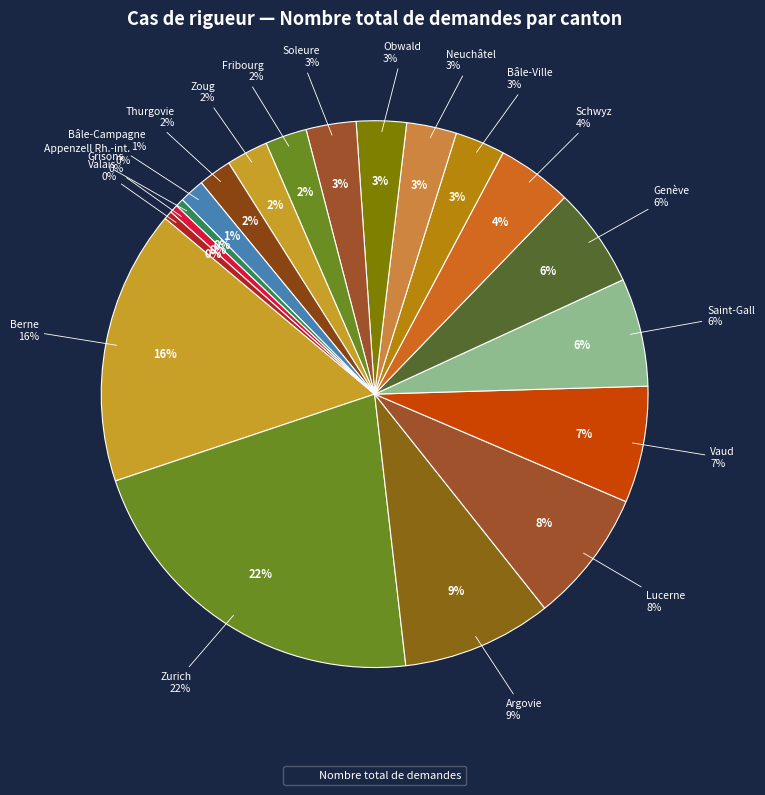

What percentage is NOT represented by Bâle-Campagne?

98.5%